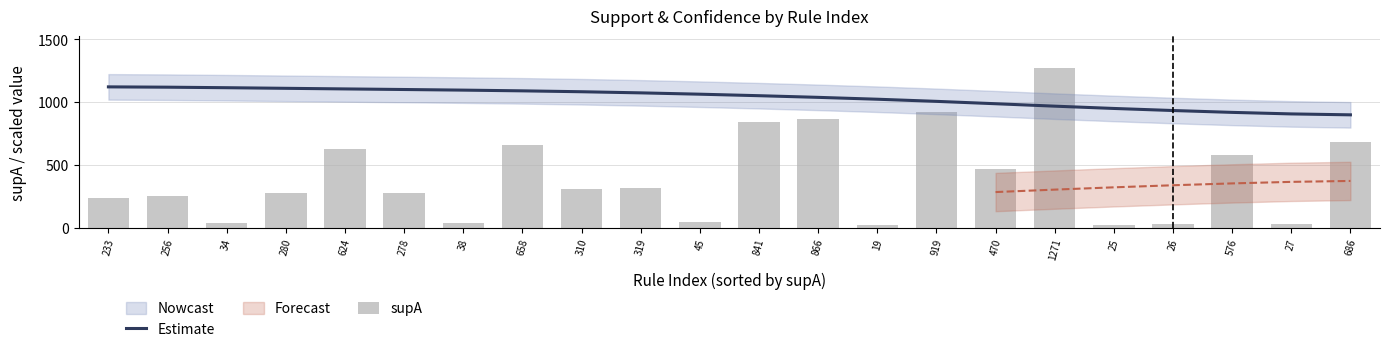

What is the sum of the Estimate values at 576 and 34?

2033.0